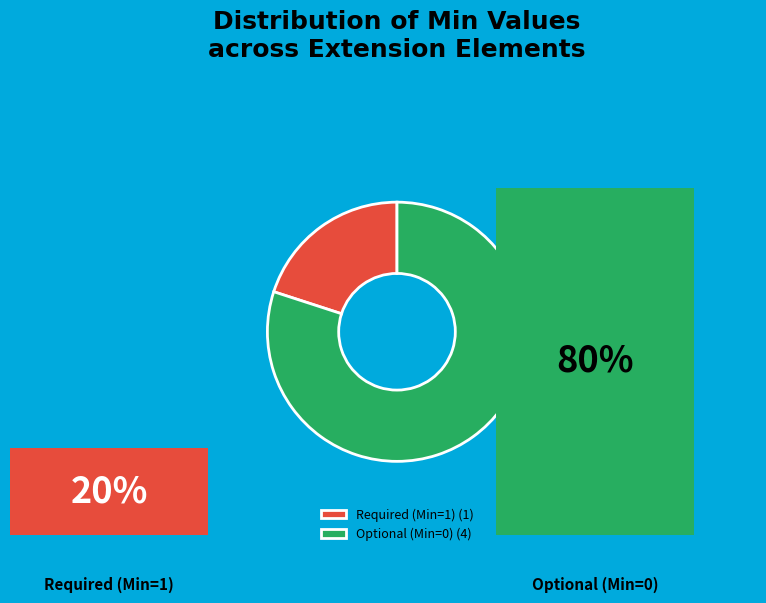

Is there a majority slice in this chart?

Yes